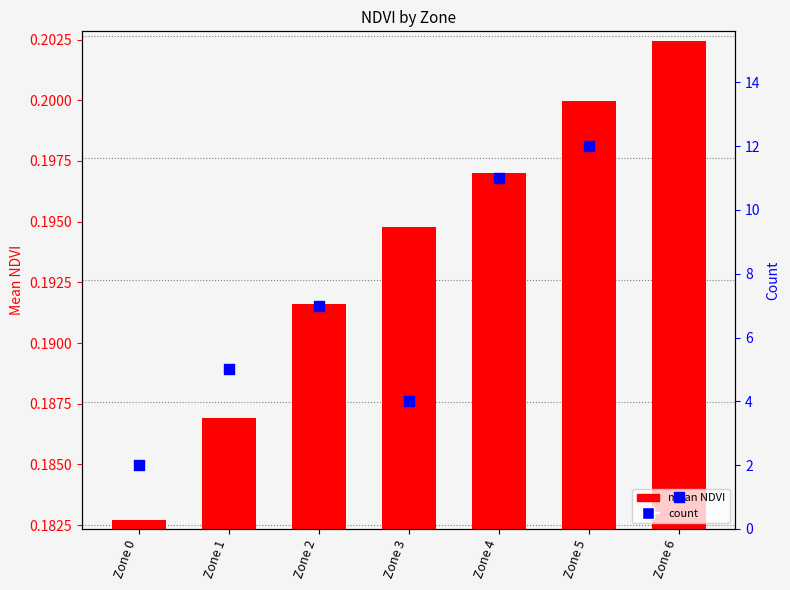

Which series contains the highest Y value?

count